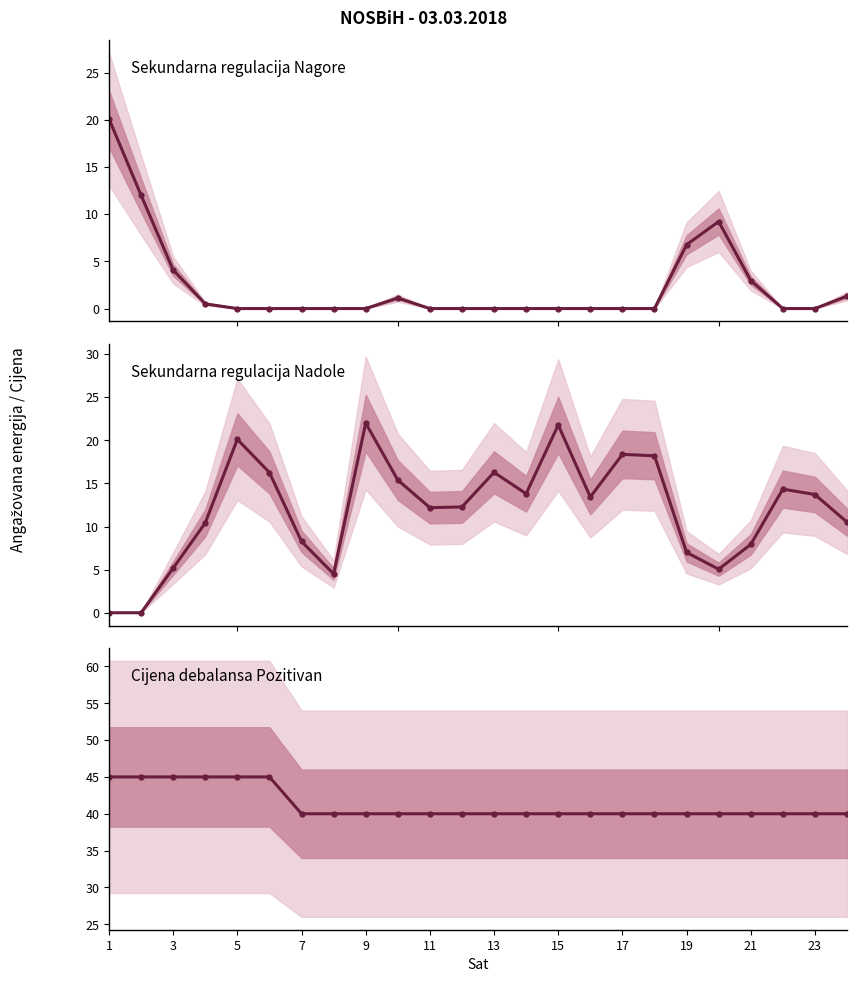

Does the chart display data point markers on the line(s)?

Yes